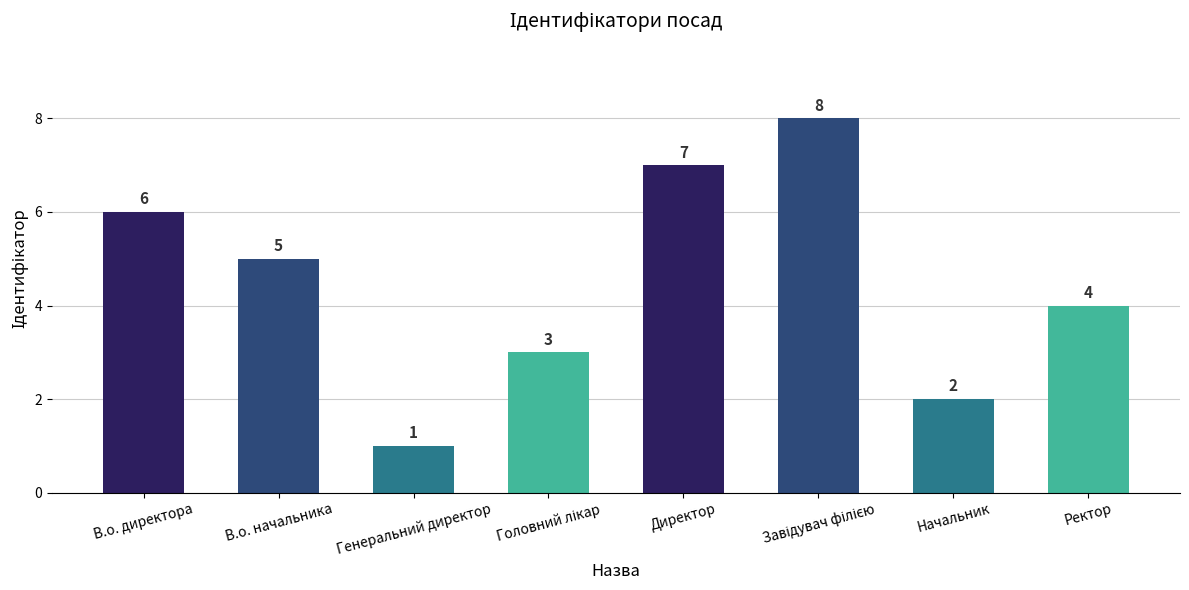

What is the value of the 4th bar from the left?

3